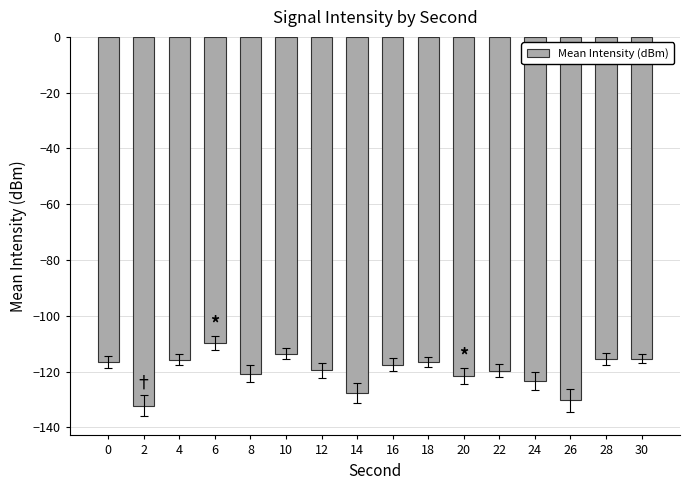

What is the greatest value displayed?

-109.8